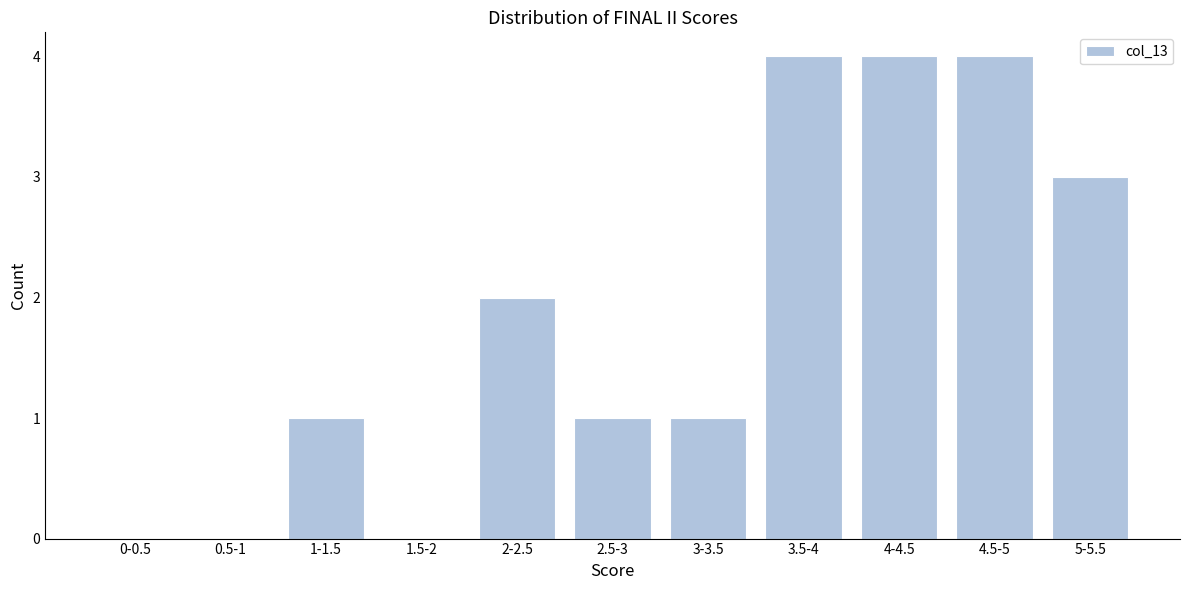

Reading left to right, transcribe all the data shown in this chart.

0-0.5=0	0.5-1=0	1-1.5=1	1.5-2=0	2-2.5=2	2.5-3=1	3-3.5=1	3.5-4=4	4-4.5=4	4.5-5=4	5-5.5=3